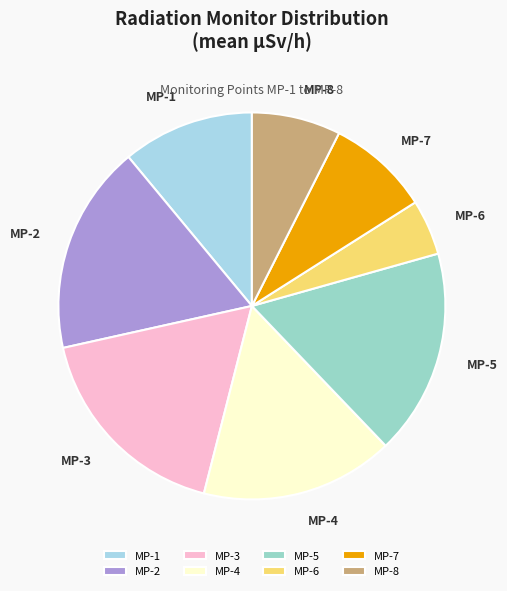

The MP-4 slice represents 16% of the pie. True or false?

True